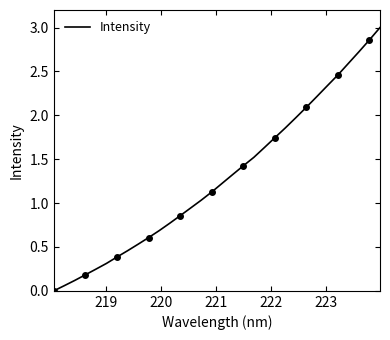

What is the maximum value for Intensity?

3.0